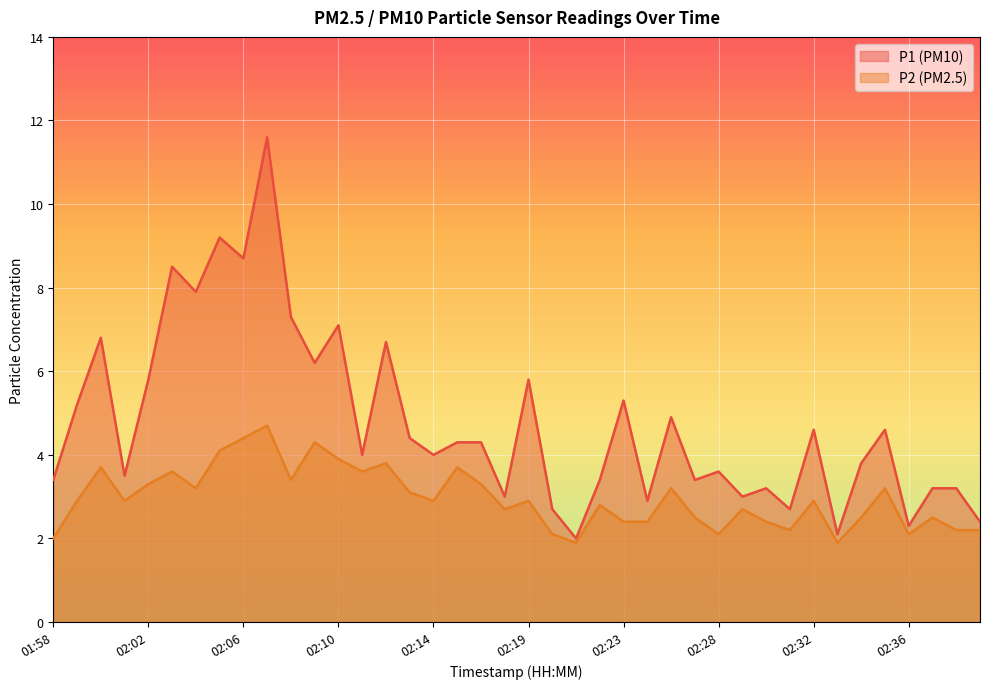

At which category is the sum across all series the highest?

02:07